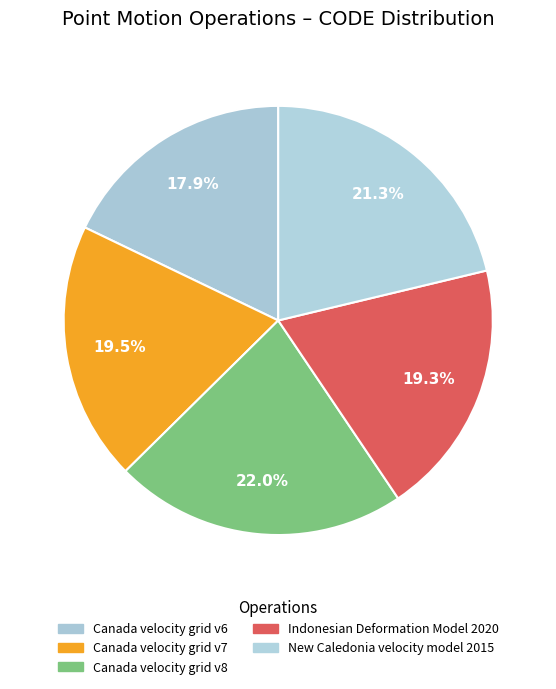

Count the number of slices in the pie.

5